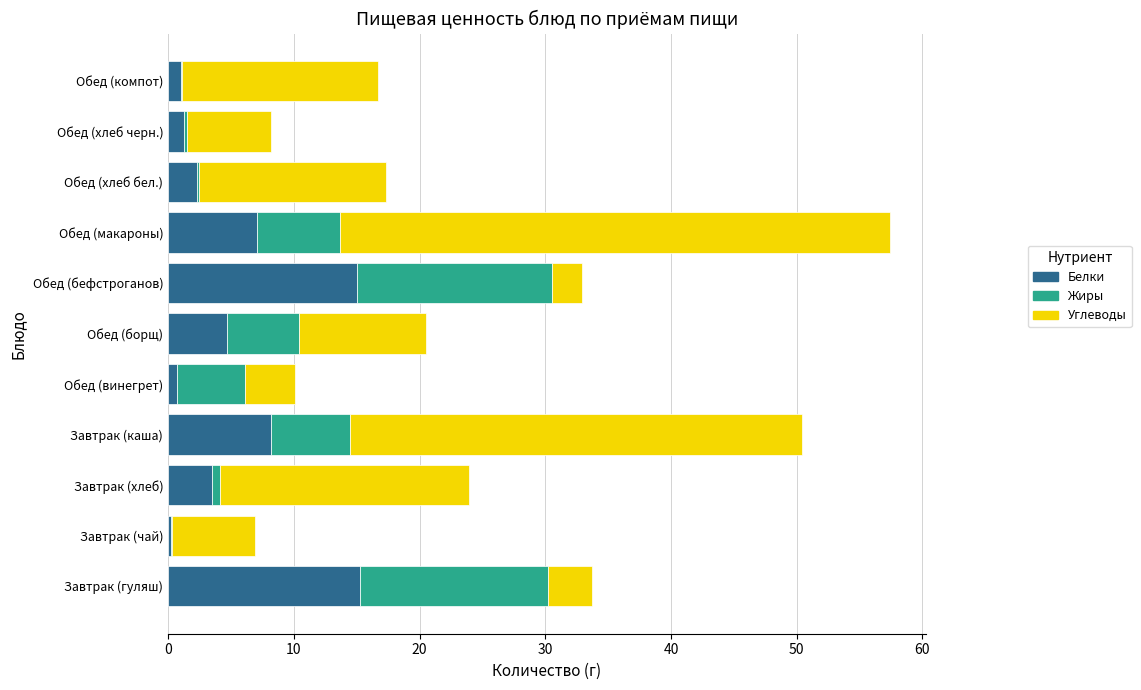

What is the highest value of the Белки series?

15.3